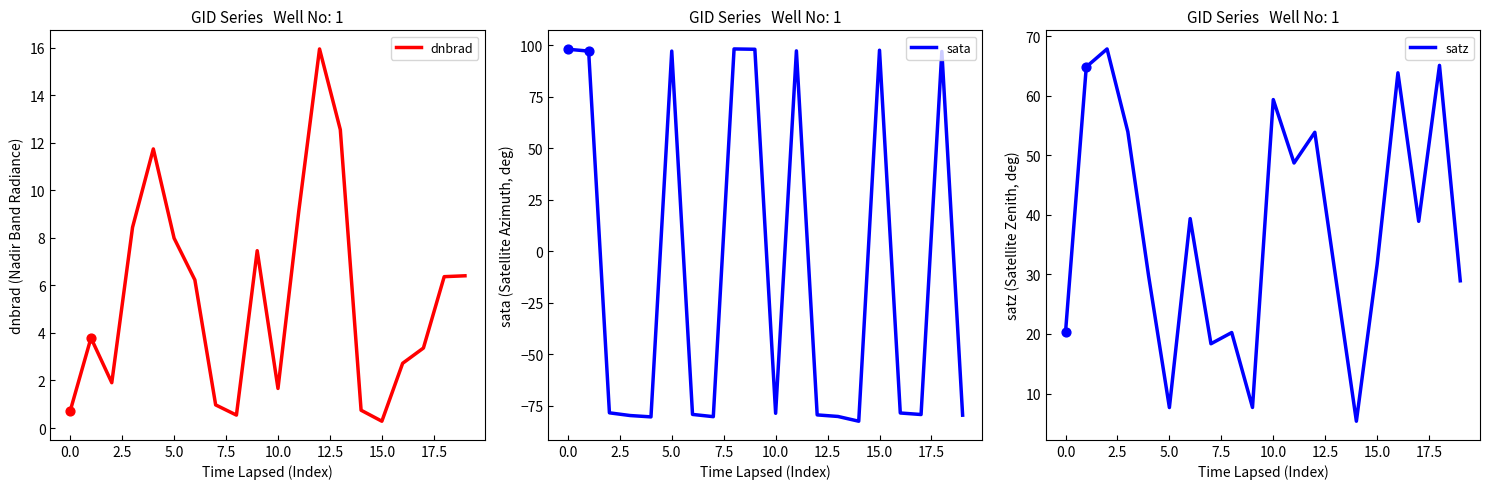

Which series contains the lowest Y value?

sata